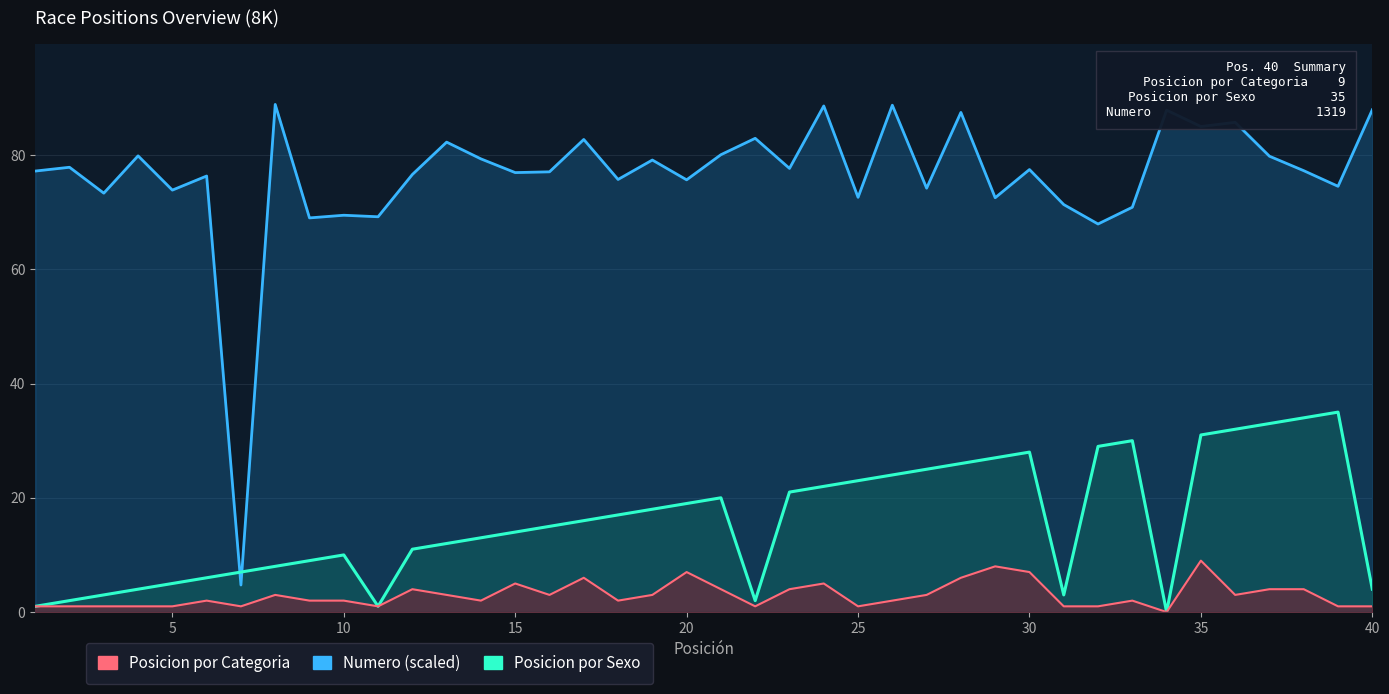

What are all the series names shown in the legend?

Posicion por Categoria, Posicion por Sexo, Numero